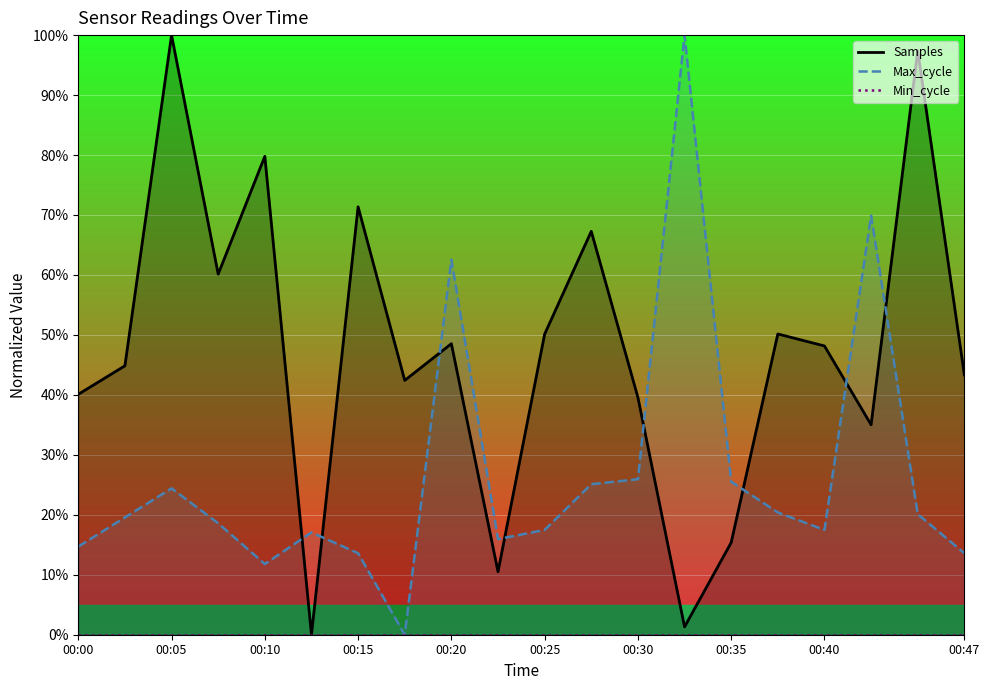

Rank the series by their maximum value, from lowest to highest.

Min_cycle, Samples, Max_cycle